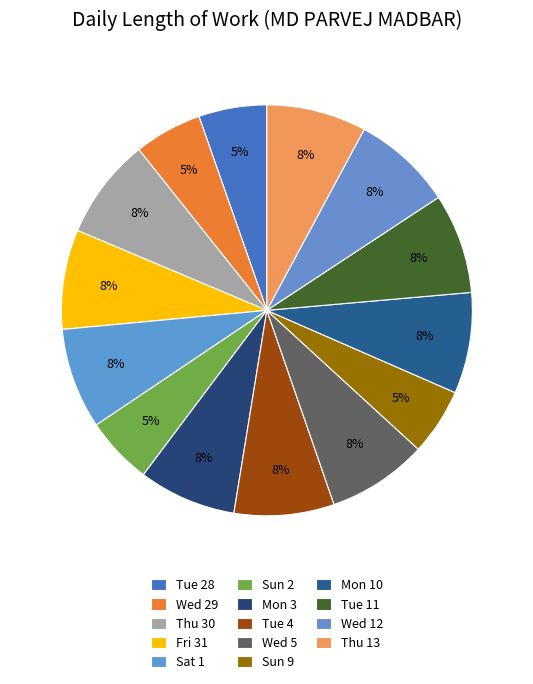

How many slices are in this pie chart?

14